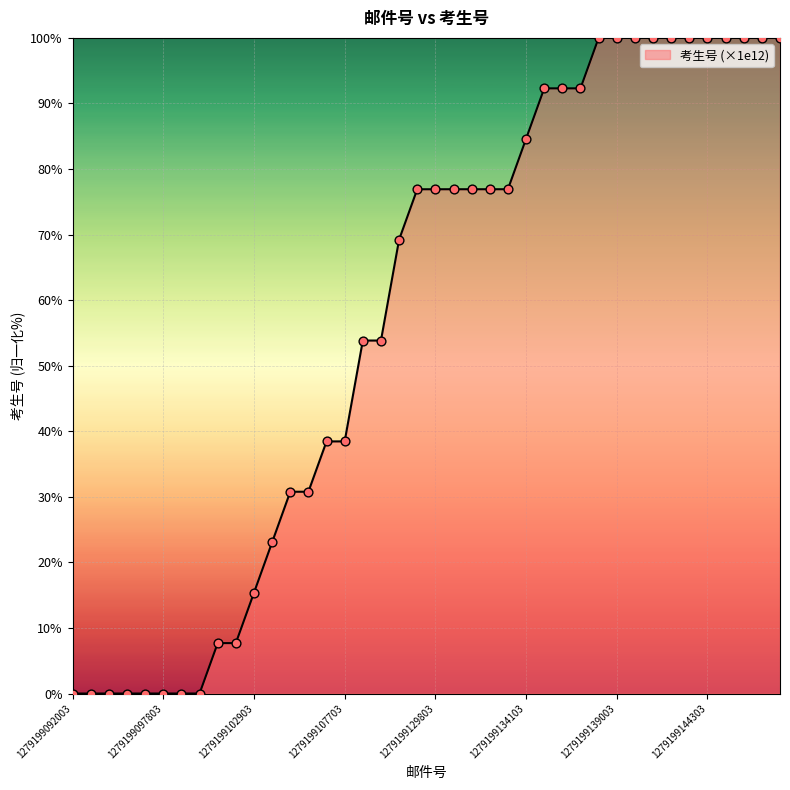

What is the maximum value shown in the chart?

100.0